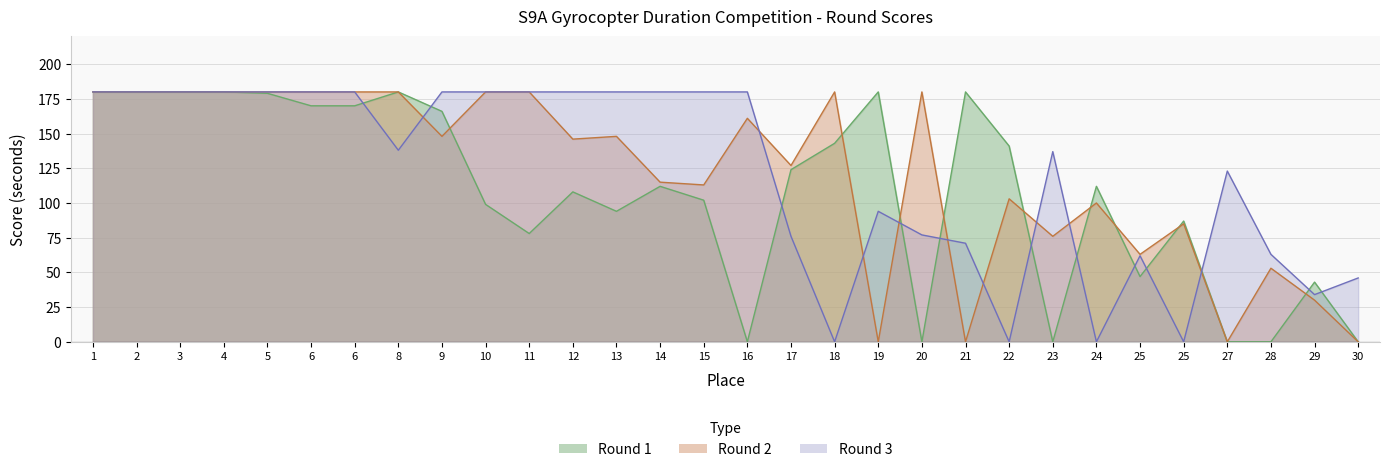

What is the difference between the second highest and second lowest values in the Round 2 series?

180